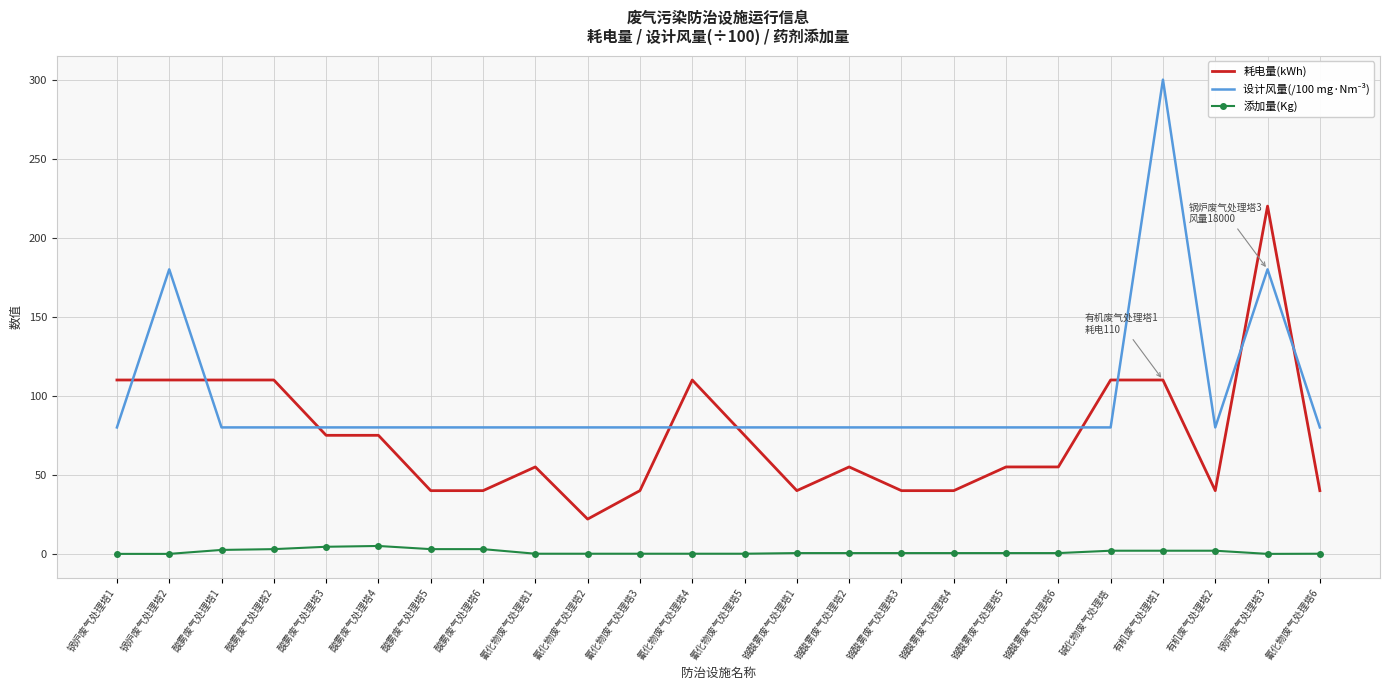

True or false: 添加量(Kg) and 耗电量(kWh) cross at least once.

False